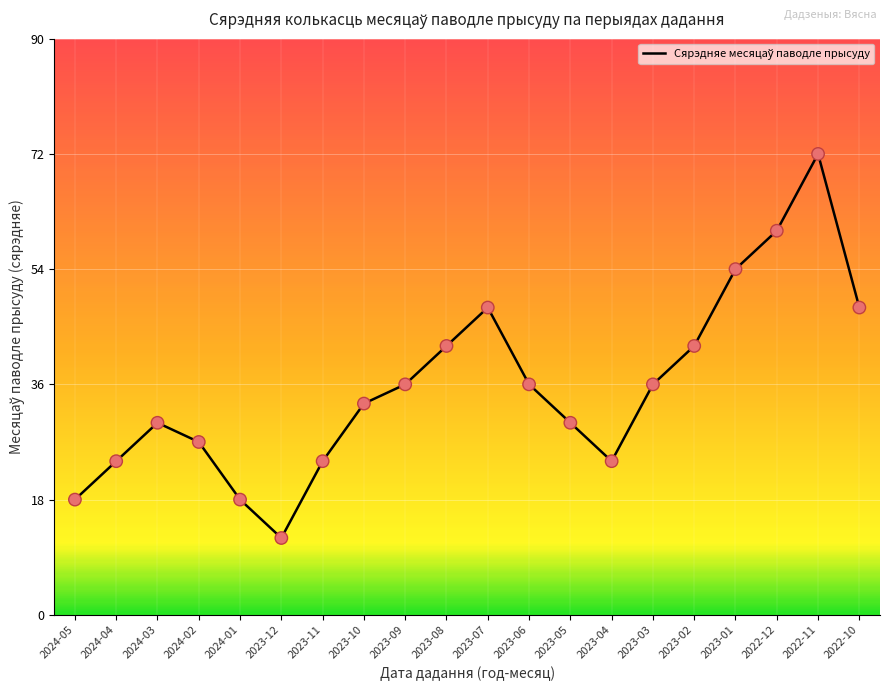

Which has a higher value, 2023-10 or 2023-08?

2023-08